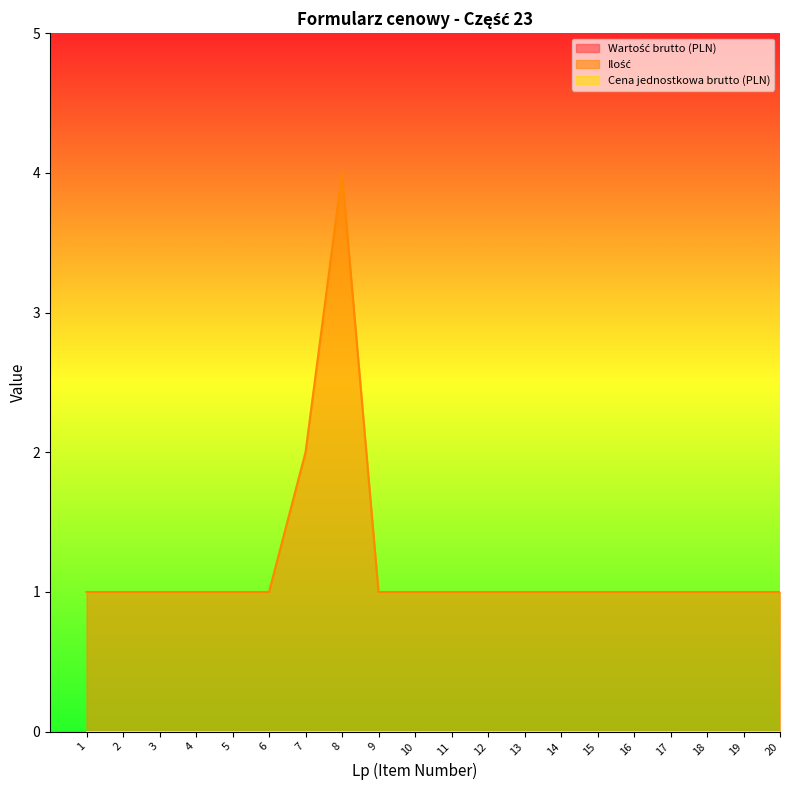

What is the minimum value for Ilość?

1